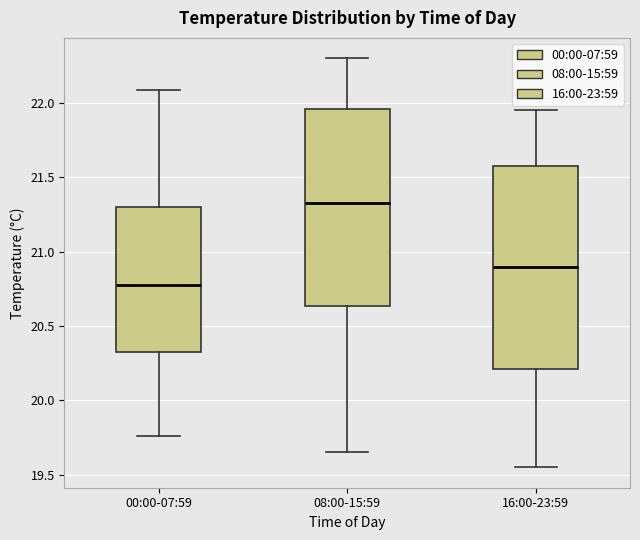

Where is the lower edge of the box for 08:00-15:59 on the y-axis? The values are not printed on the chart, so give them approximately, as read against the axis.

20.65